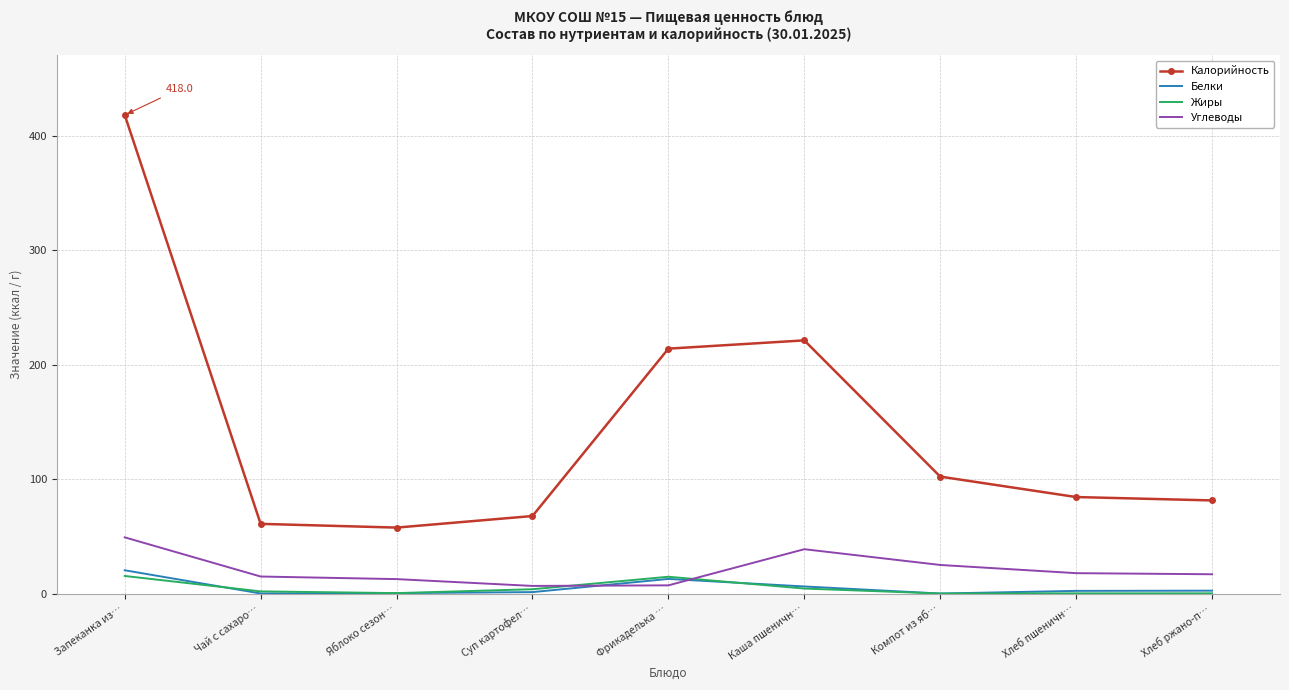

Which series changed the most between Фрикаделька … and Компот из яб…?

Калорийность